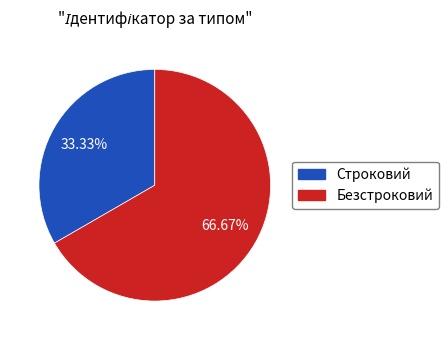

Do Строковий and Безстроковий together represent more than half of the pie?

Yes